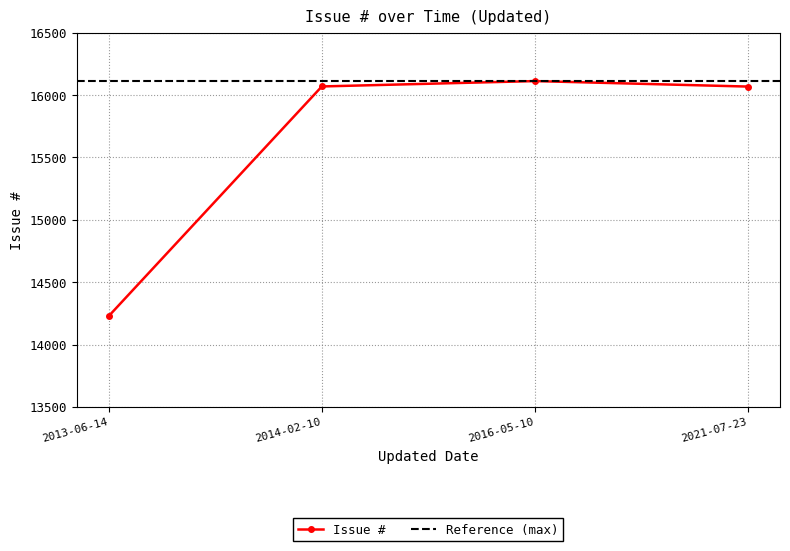

At which label does Issue # reach its minimum?

2013-06-14